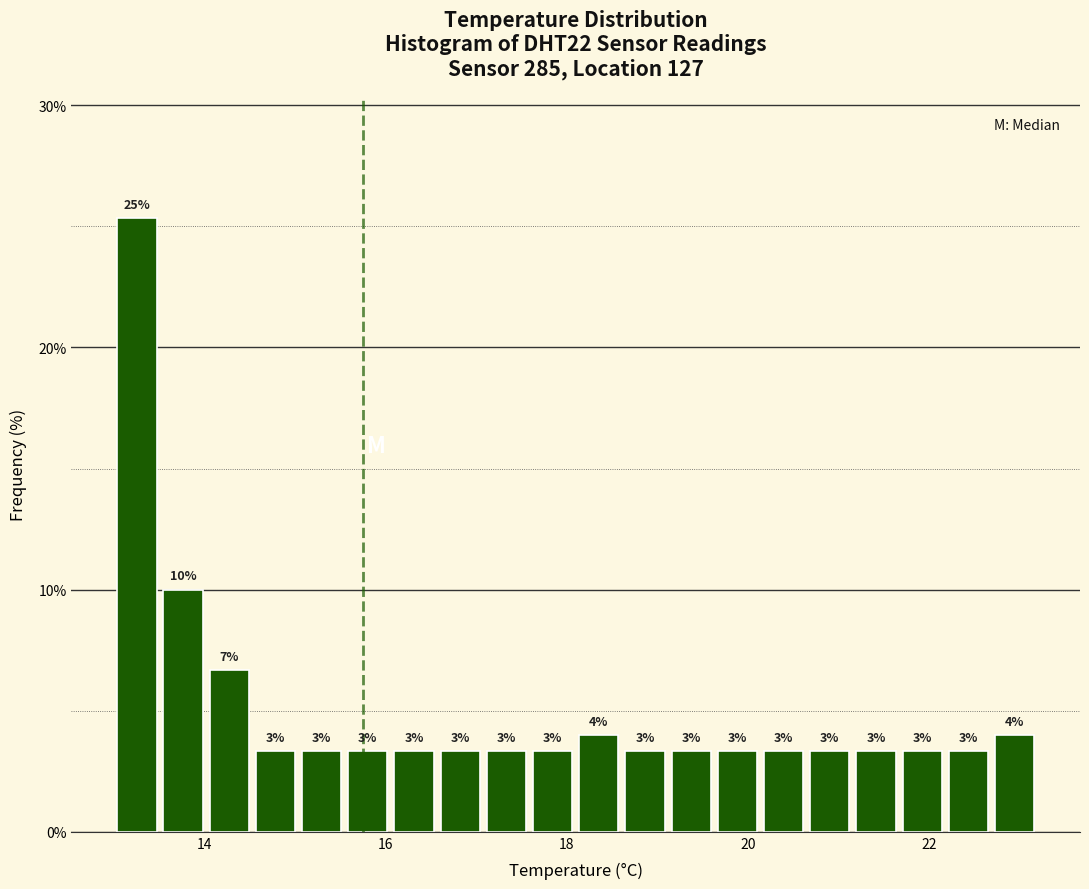

Around what value on the x-axis is the tallest bar? Give the approximate position of its centre, as read against the axis.

13.2